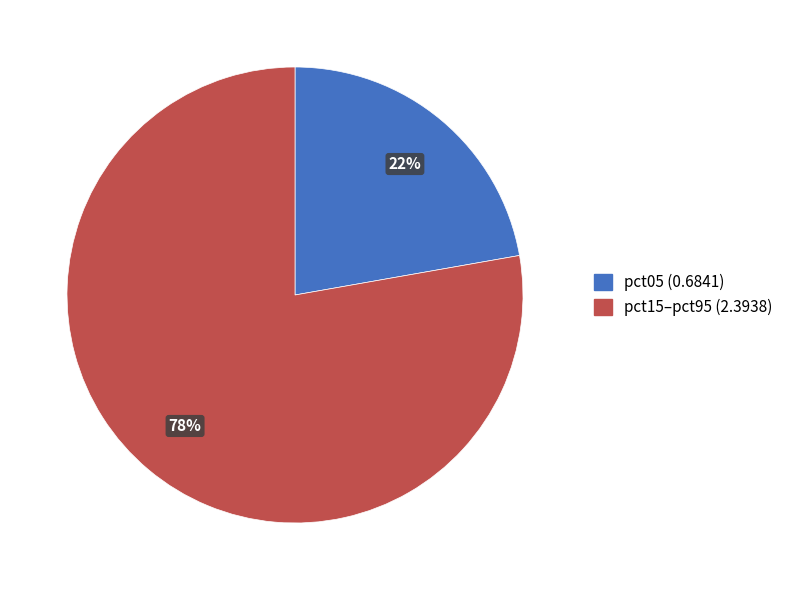

Is there a majority slice in this chart?

Yes